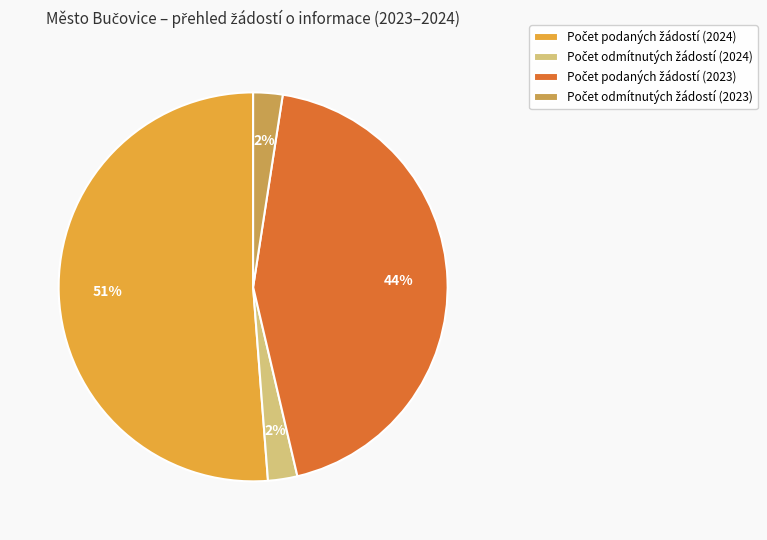

Is there any slice that represents more than half of the pie?

Yes